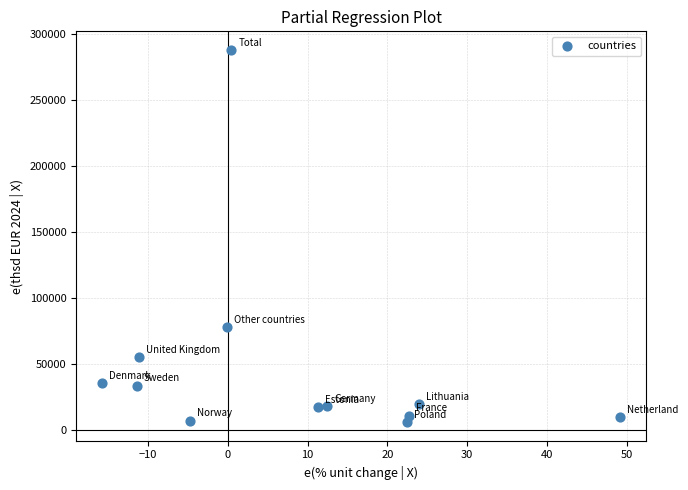

What is the average X value?

8.3